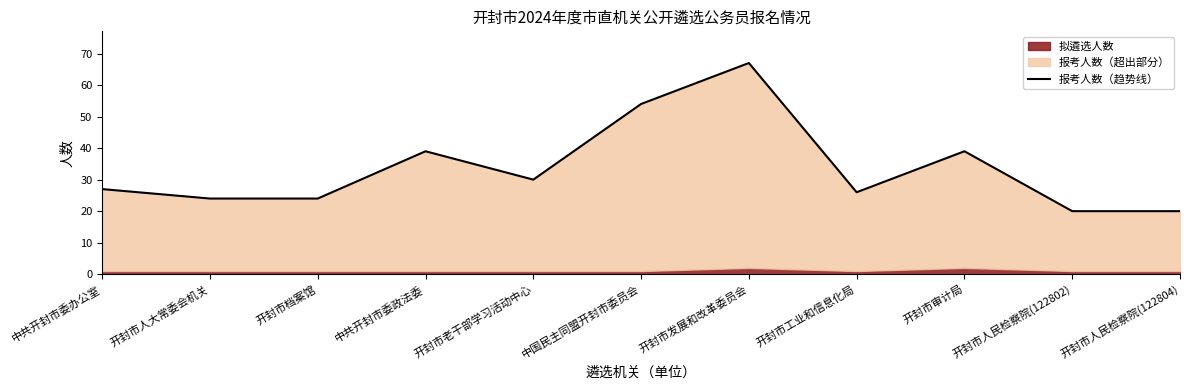

What is the approximate value at 中国民主同盟开封市委员会, to the nearest 5?

55